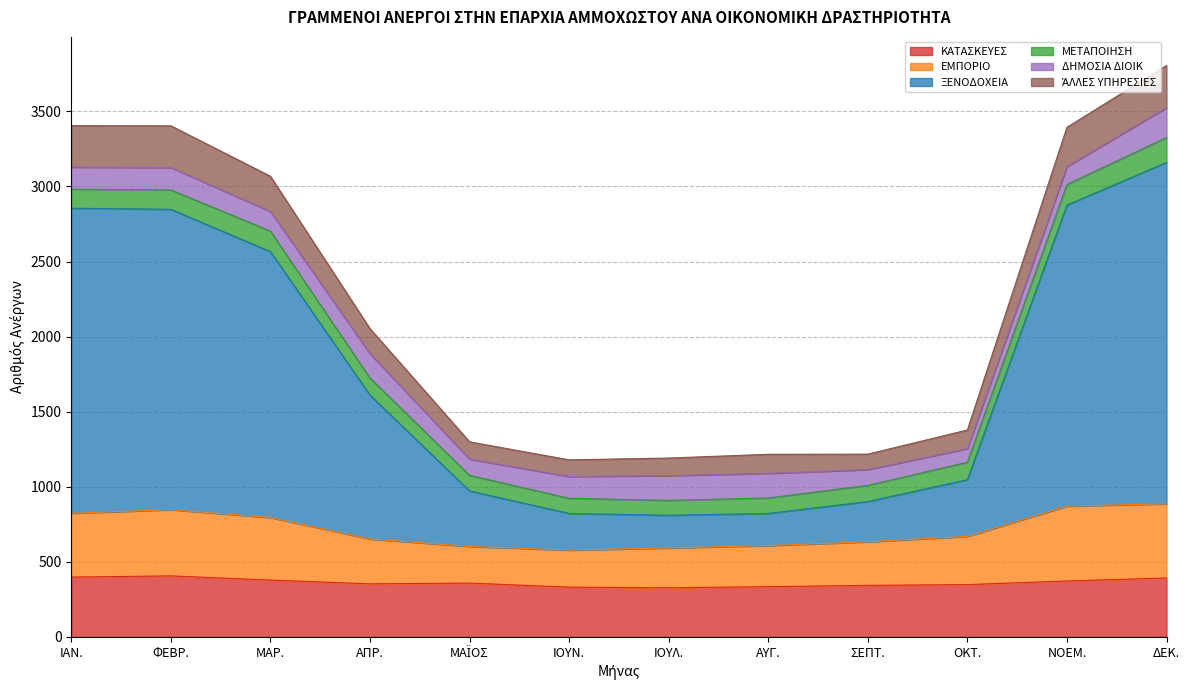

Does the chart have visible grid lines?

Yes